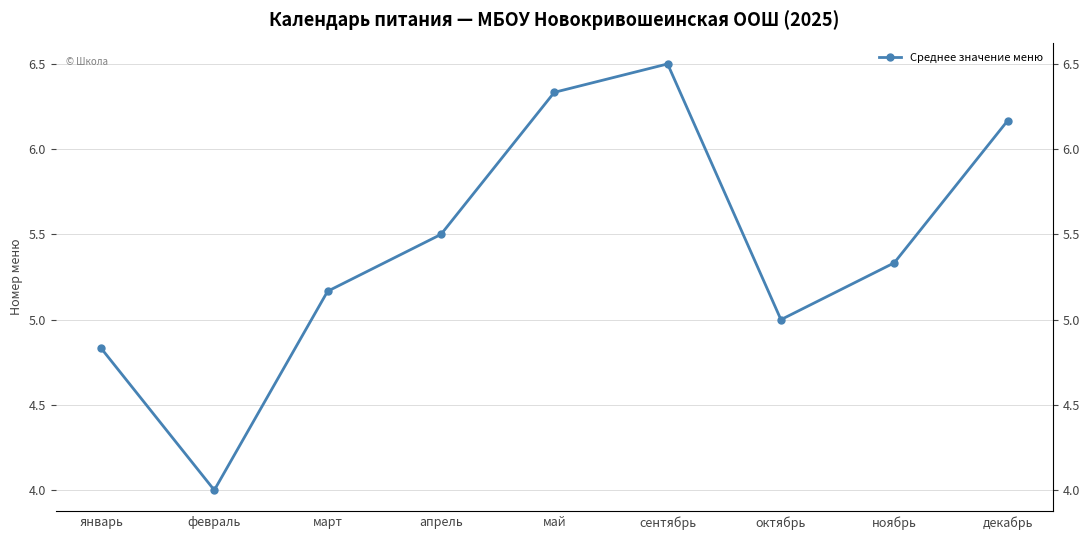

Reading left to right, list all the values displayed in this chart.

4.8	4.0	5.2	5.5	6.3	6.5	5.0	5.3	6.2